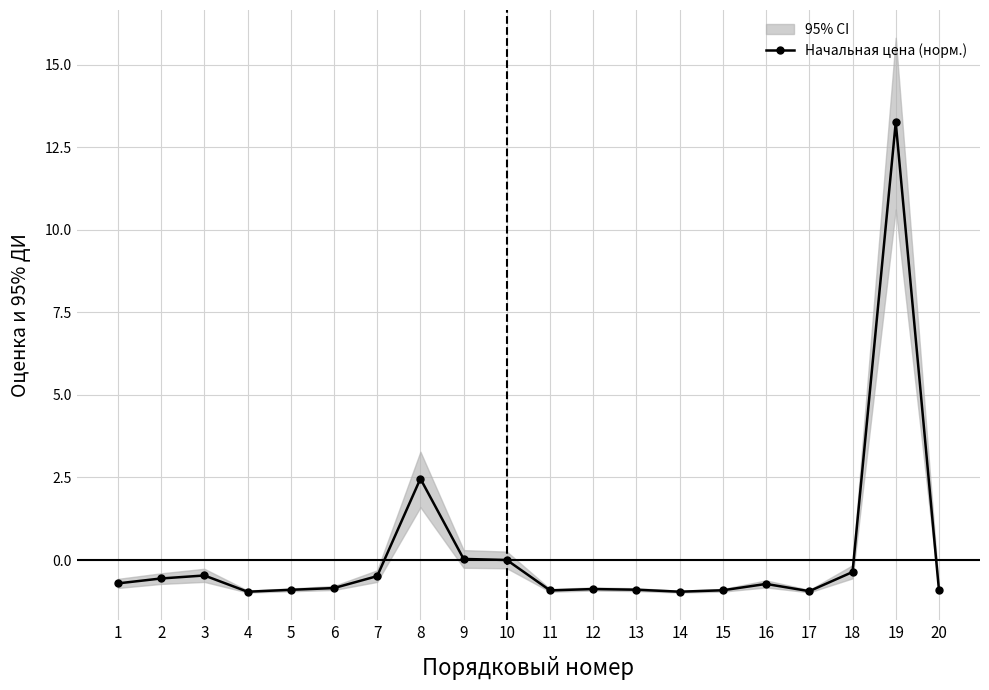

What is the difference between the maximum and second lowest values?

14.2